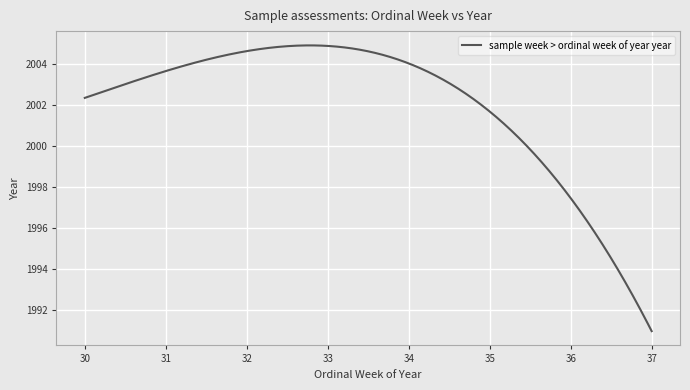

What is the greatest value displayed?

2004.9